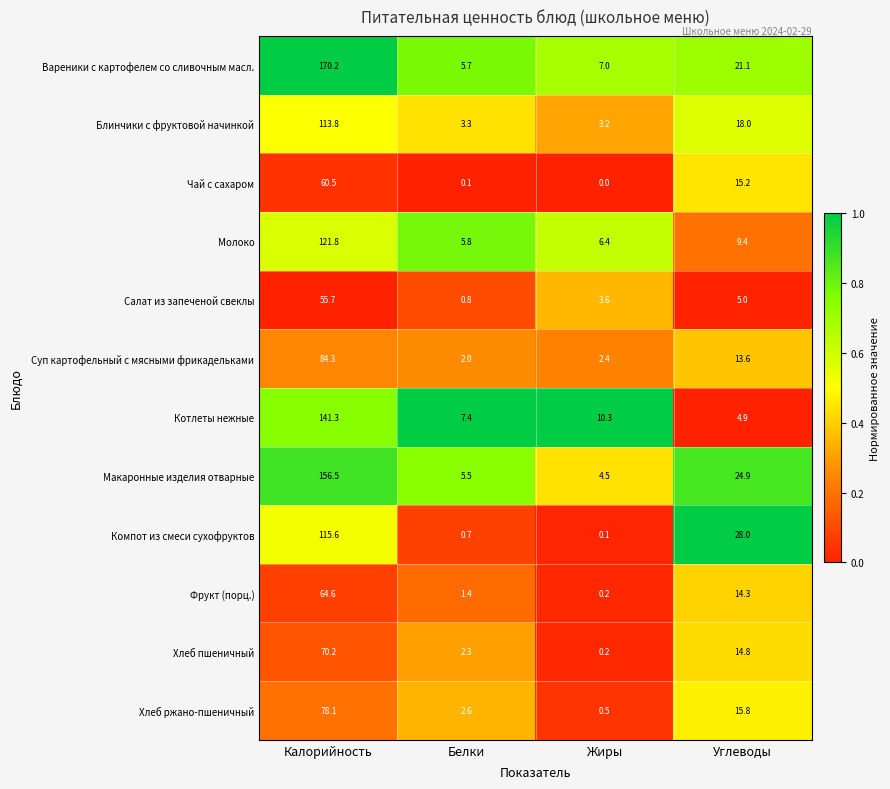

At which label is Хлеб пшеничный closest to 35?

Углеводы